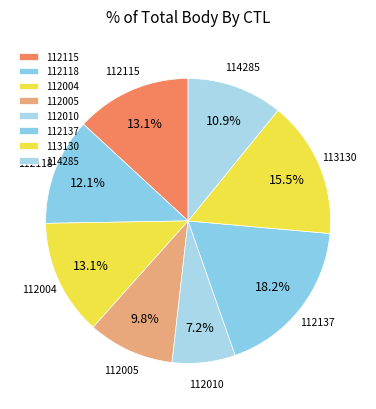

How much of the chart is everything except 114285?

89.1%